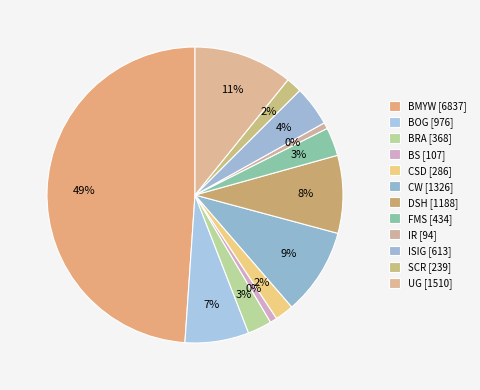

Does Improved and semi-improved grassland represent more than half of the total?

No